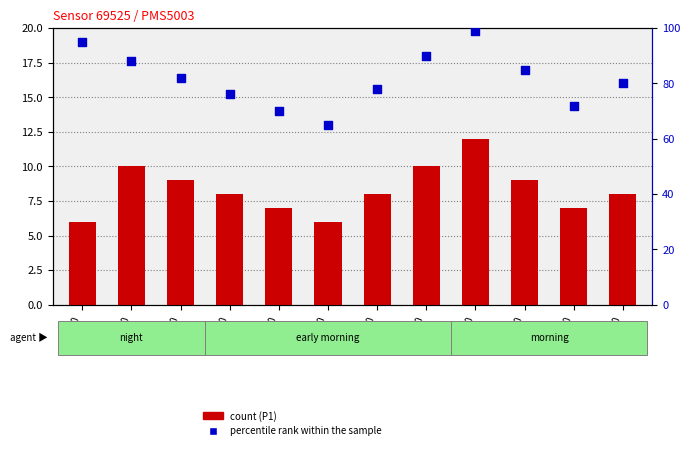

At which category is the sum across all series the highest?

08:00